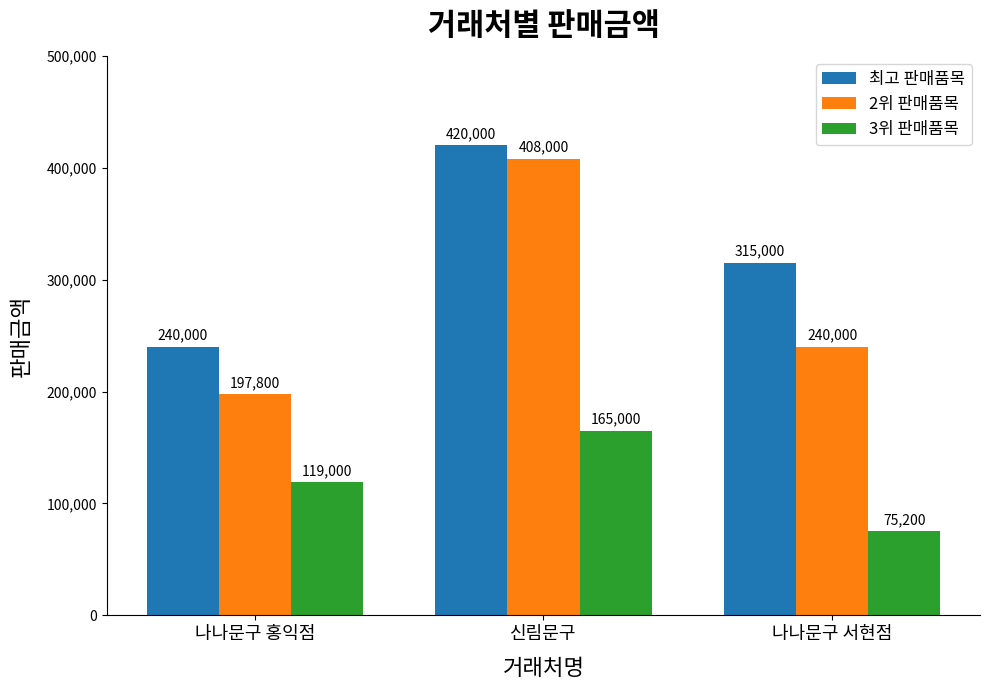

Where does the 2위 판매품목 series first go above 240000?

신림문구